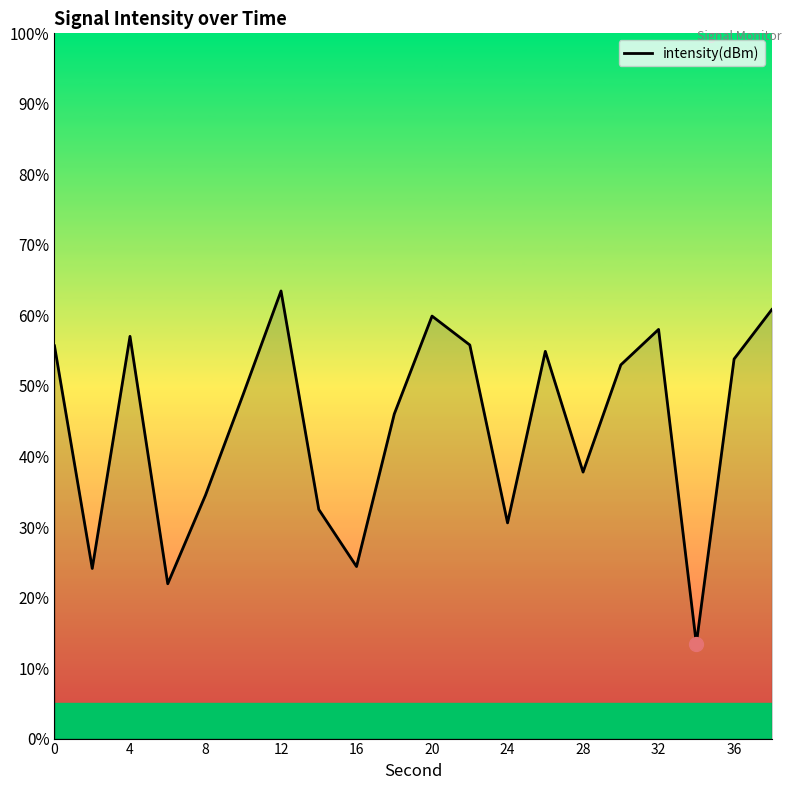

How many values are below 52?

10